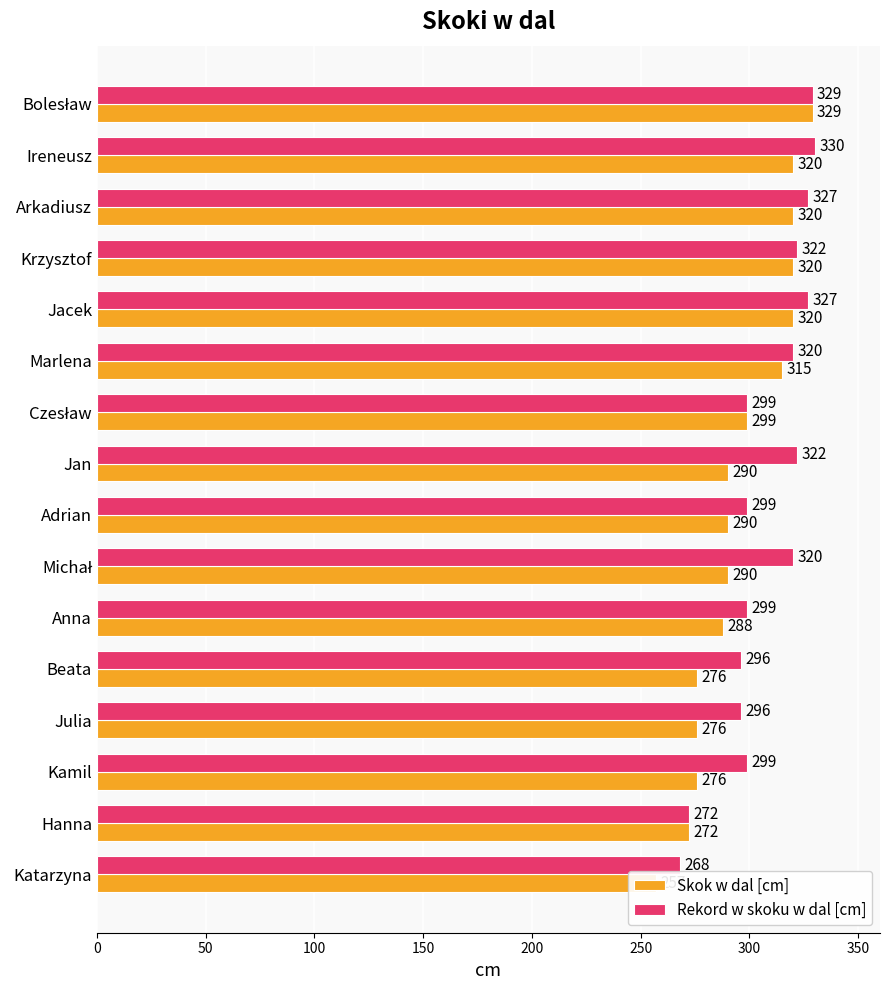

List the series in order of their overall mean, lowest first.

Skok w dal [cm], Rekord w skoku w dal [cm]